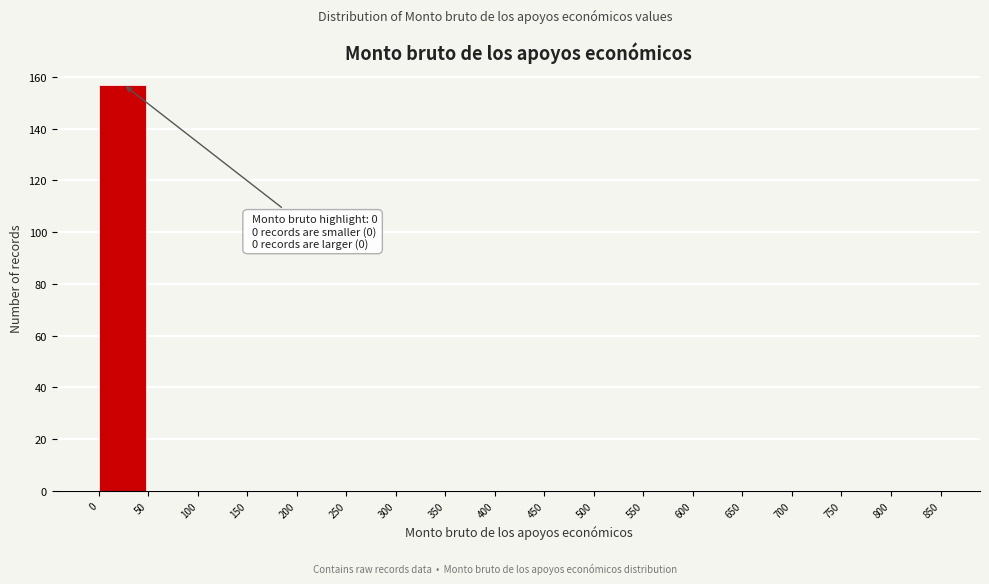

Which range on the x-axis has the tallest bar?

0 to 50